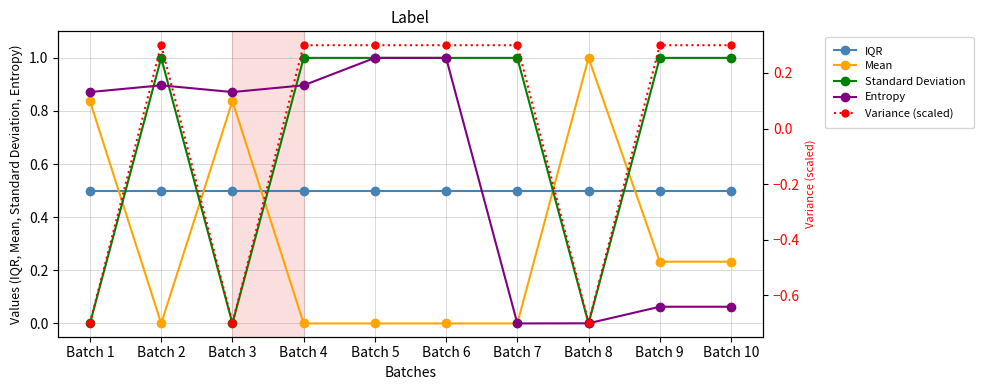

Is this an area chart (filled region under the line)?

No